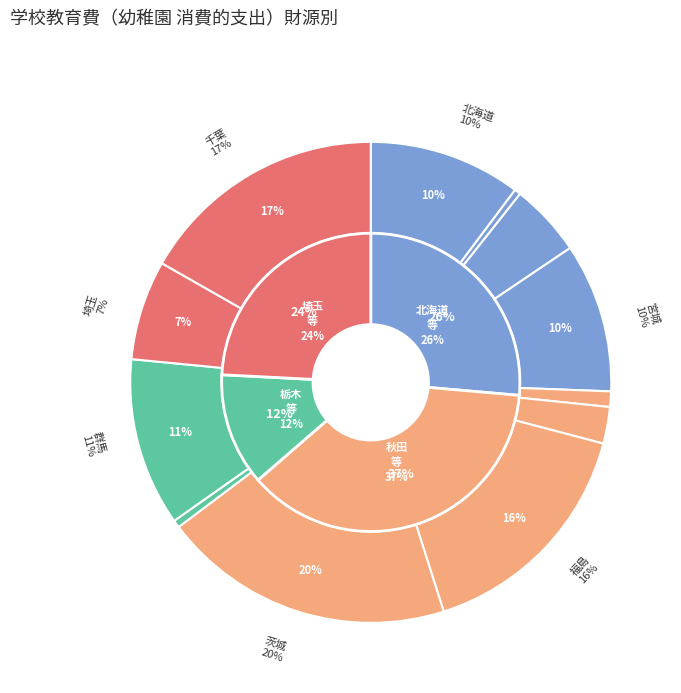

Is there any slice that represents more than half of the pie?

No